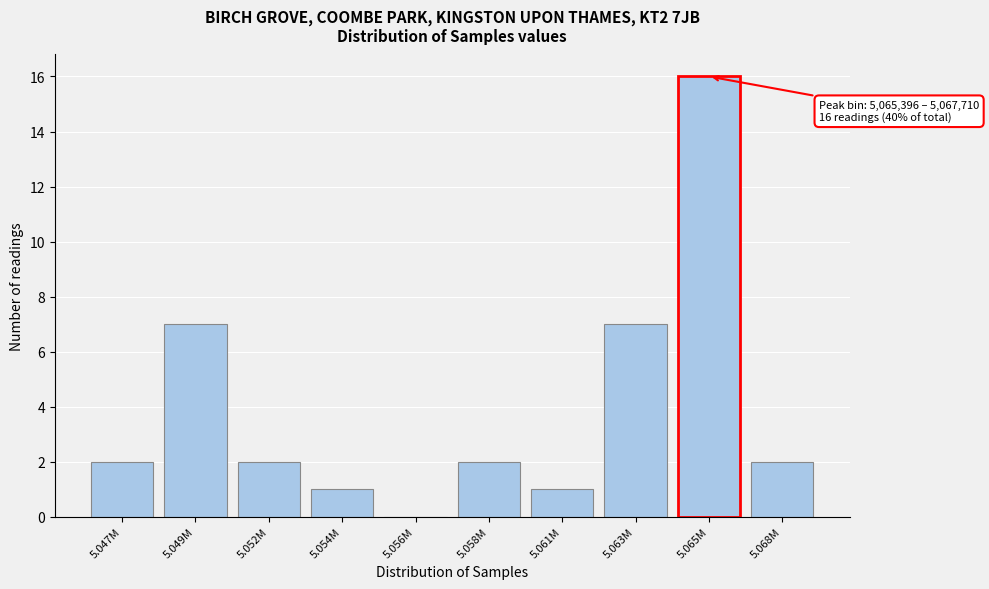

Reading left to right, what are all the values shown in this chart?

5.047M=2	5.049M=7	5.052M=2	5.054M=1	5.056M=0	5.058M=2	5.061M=1	5.063M=7	5.065M=16	5.068M=2